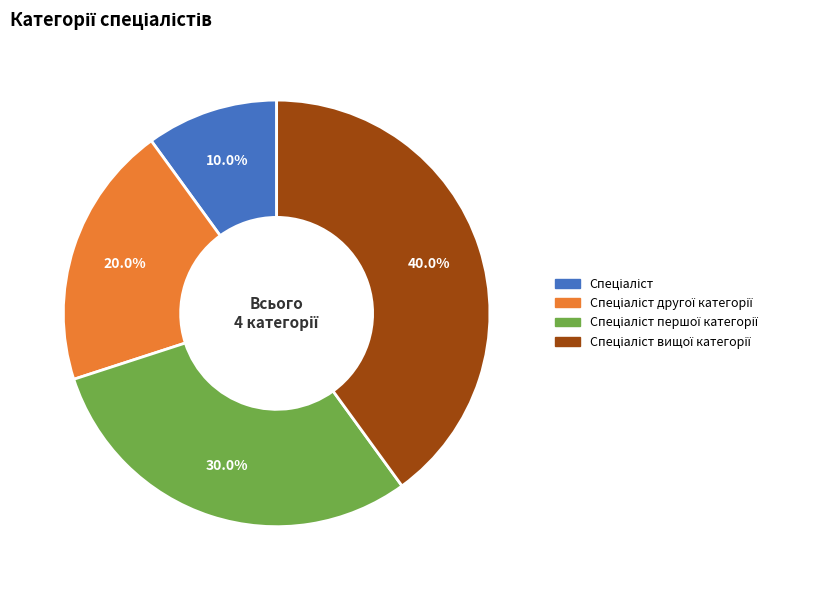

Is there any slice that represents more than half of the pie?

No